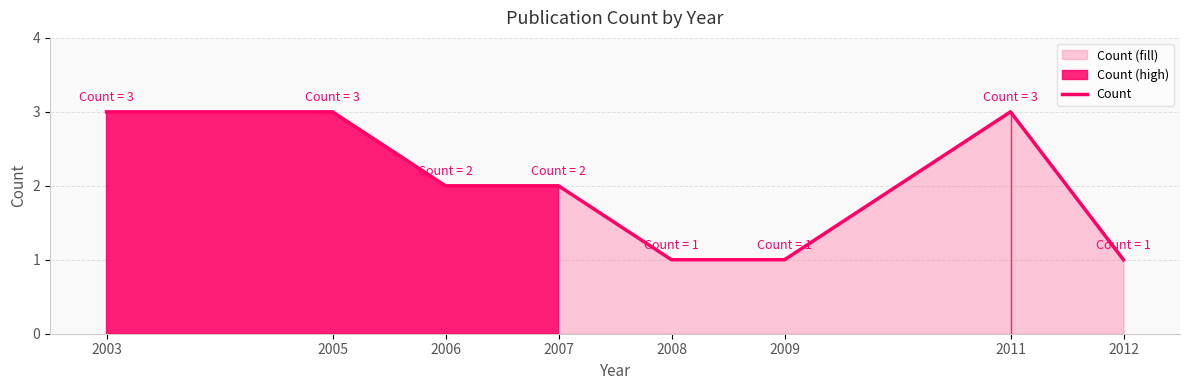

Reading left to right, list all the values displayed in this chart.

2003=3	2005=3	2006=2	2007=2	2008=1	2009=1	2011=3	2012=1